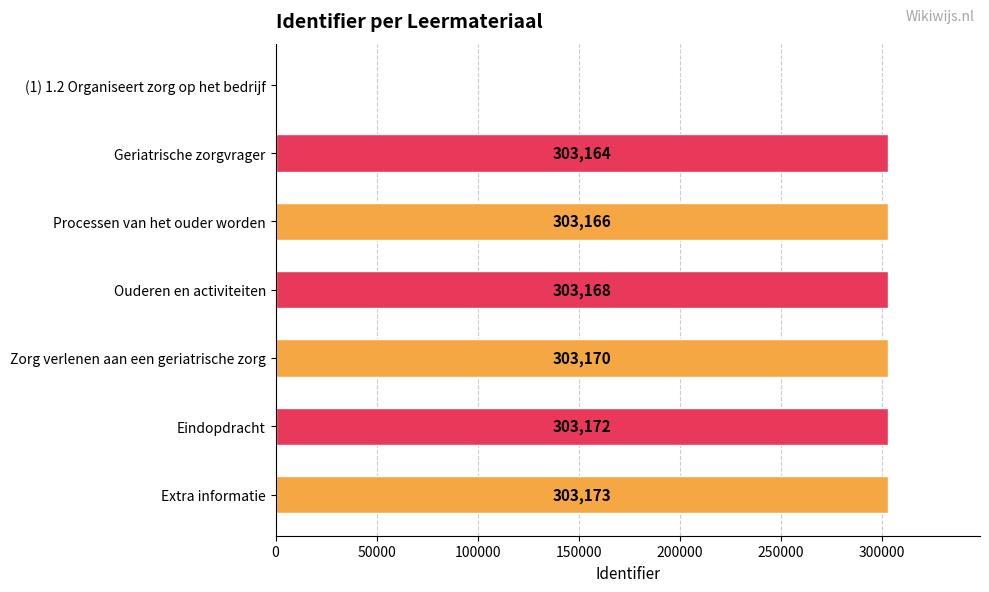

Read the value at Zorg verlenen aan een geriatrische zorg, to the nearest 50.

303150